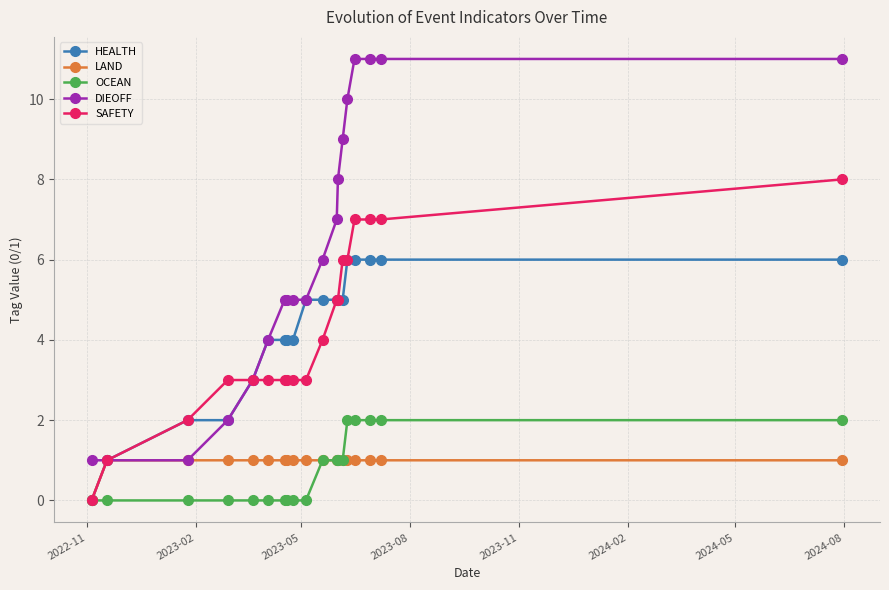

Which series has the largest total across all categories?

DIEOFF